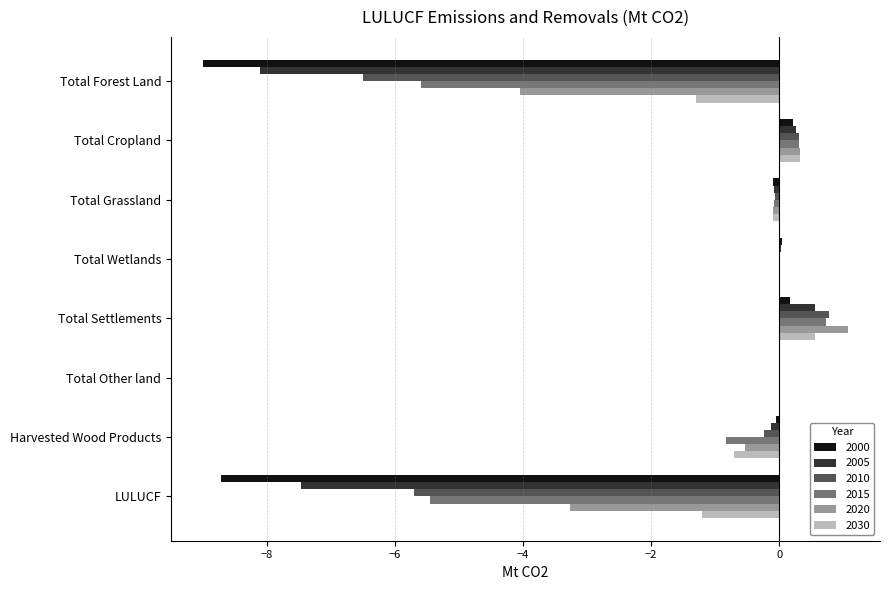

Which series has the largest range (max minus min)?

2000